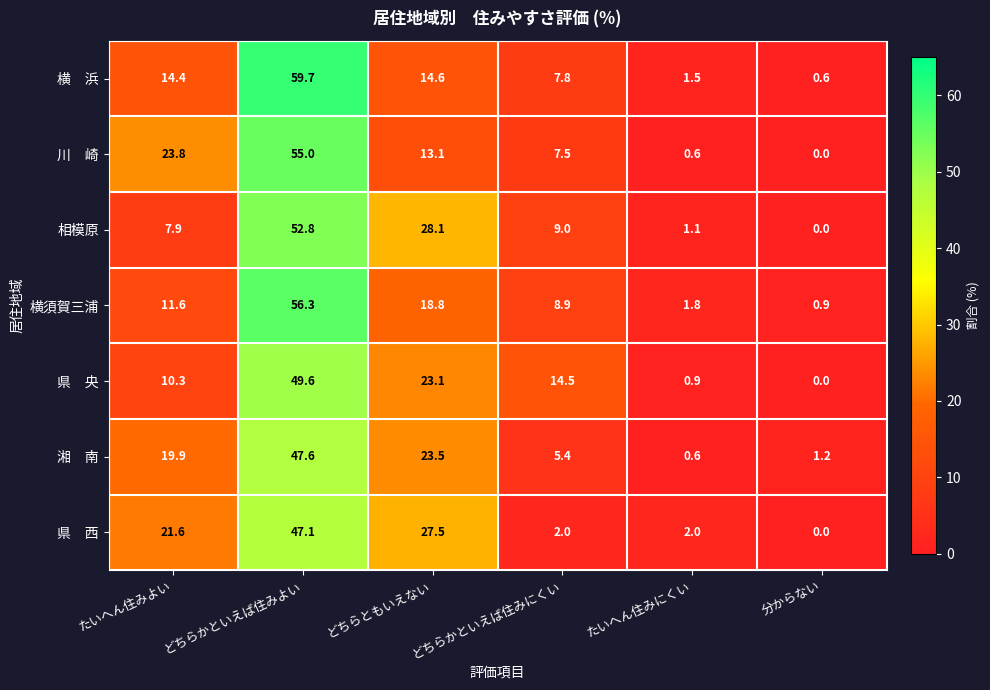

Which label corresponds to the smallest value in the chart?

分からない